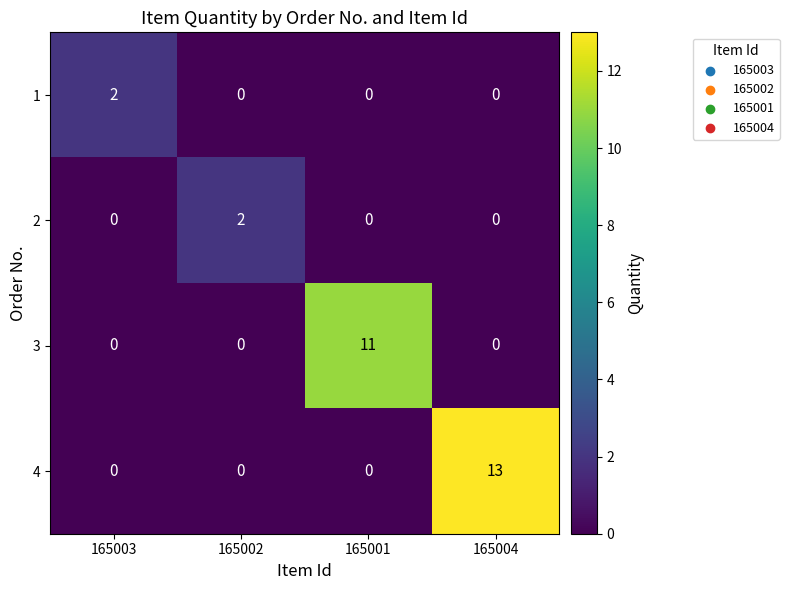

The value of 1 at 165004 is 0. True or false?

True